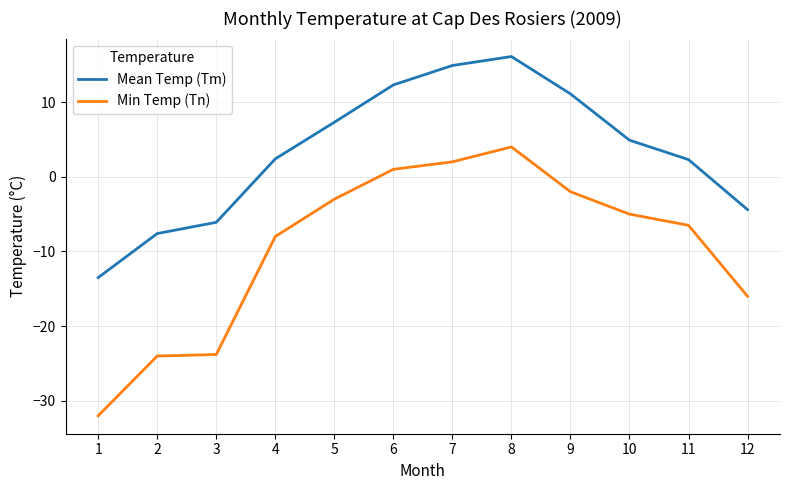

True or false: Min Temp (Tn) and Mean Temp (Tm) cross at least once.

False